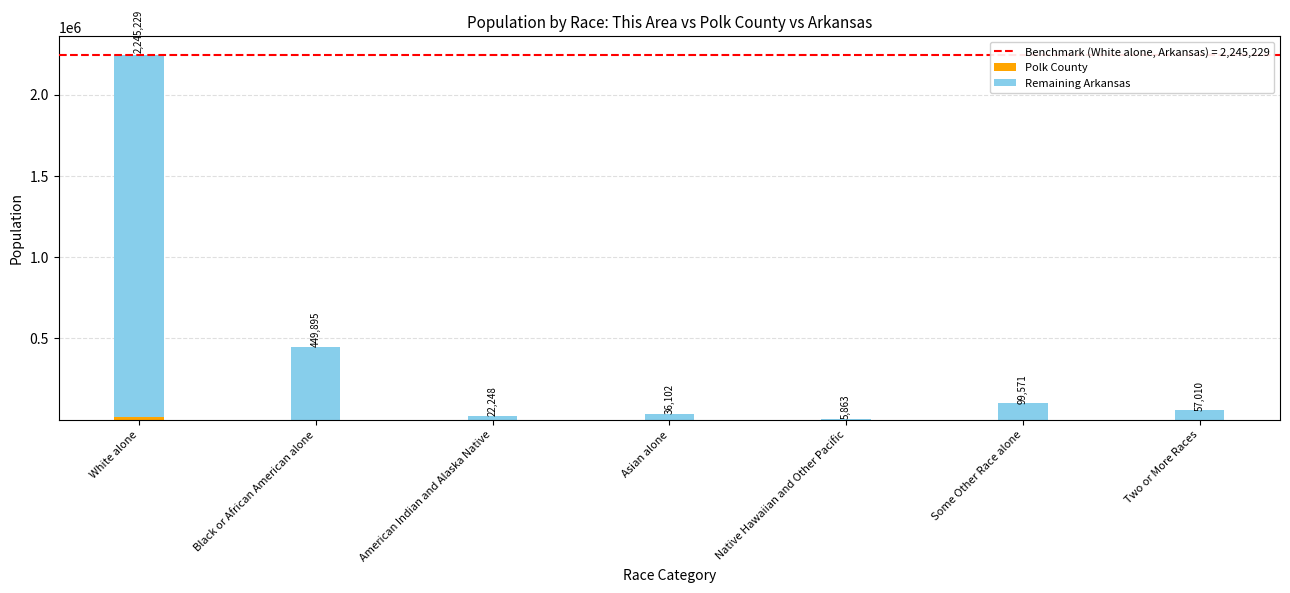

Which has a higher value, Asian alone or White alone?

White alone